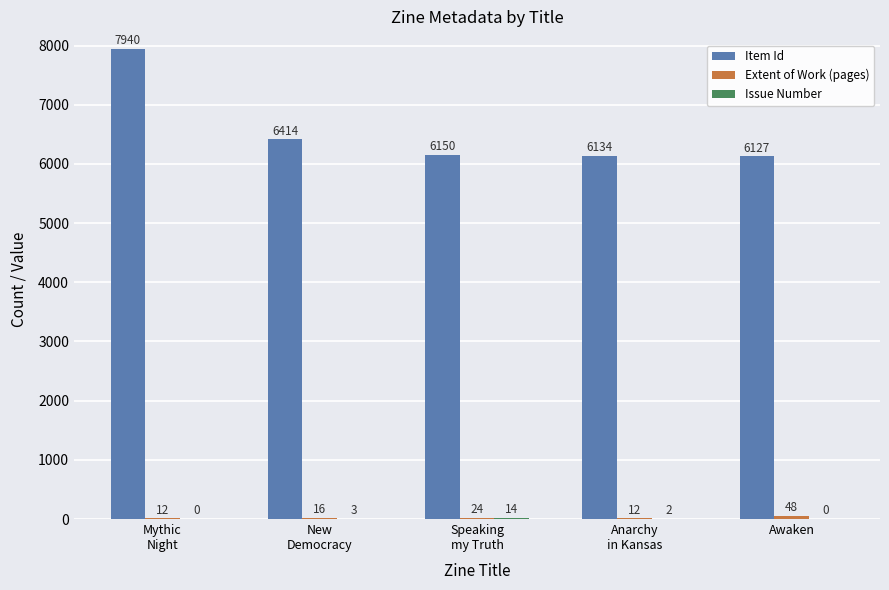

Does the chart contain stacked bars?

No